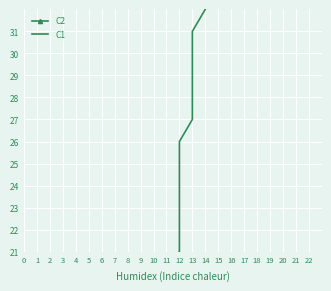

True or false: C1 and C2 intersect in this chart.

True